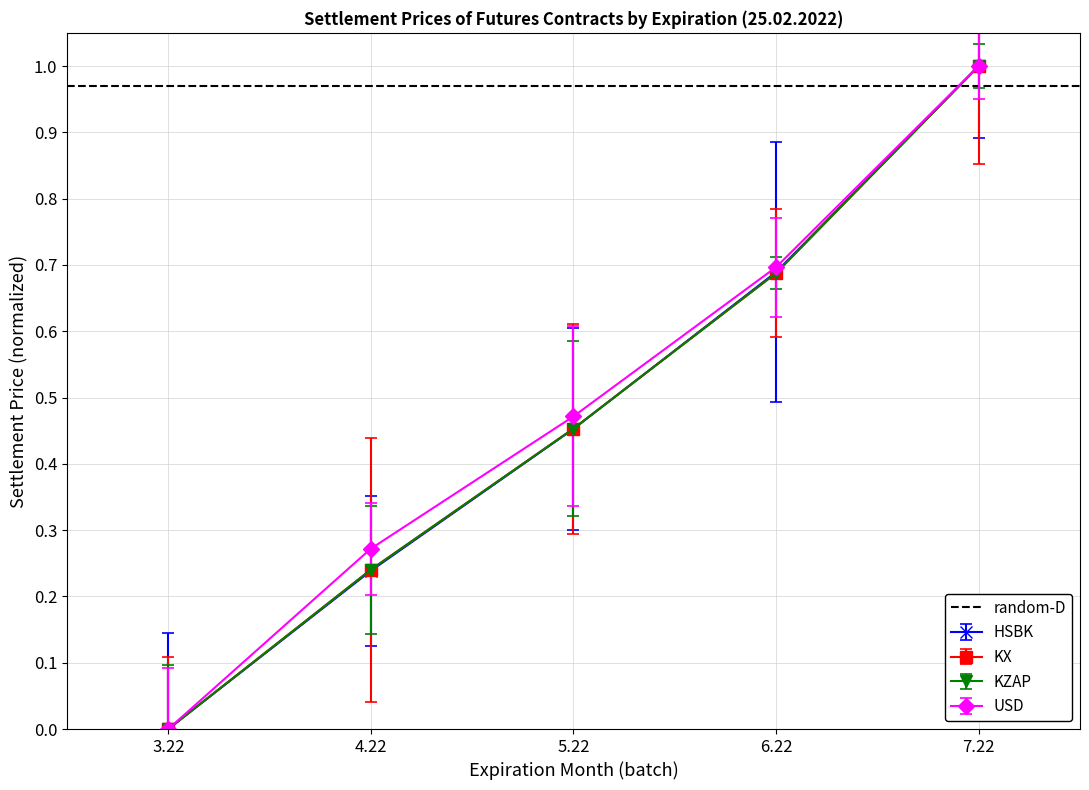

Between 6.22 and 7.22, which series saw the biggest shift?

KZAP